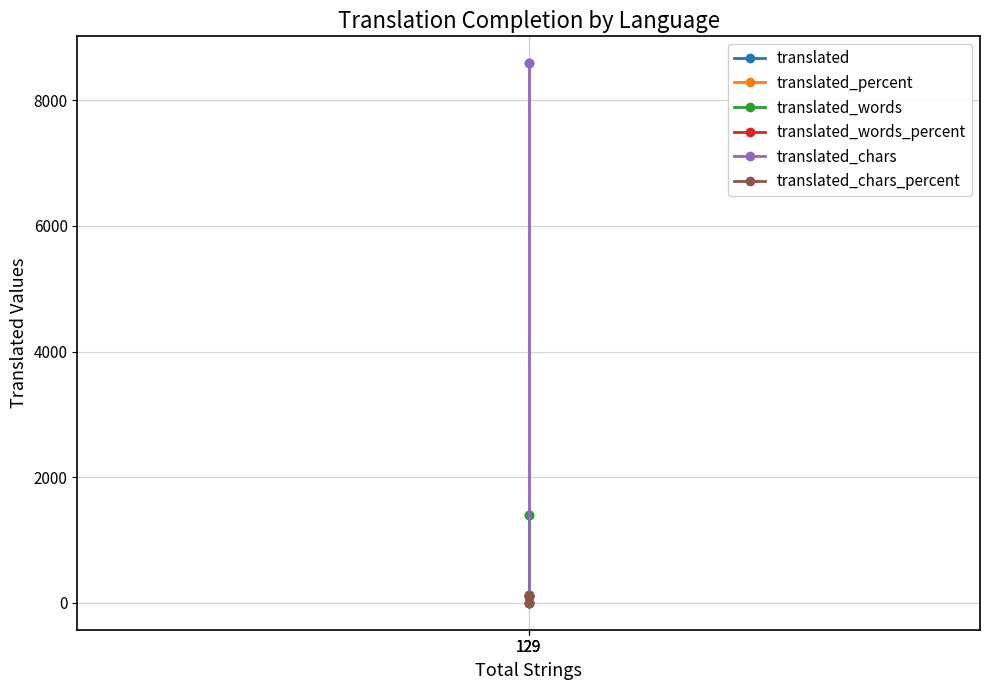

What is the total value across all series at 129?

10412